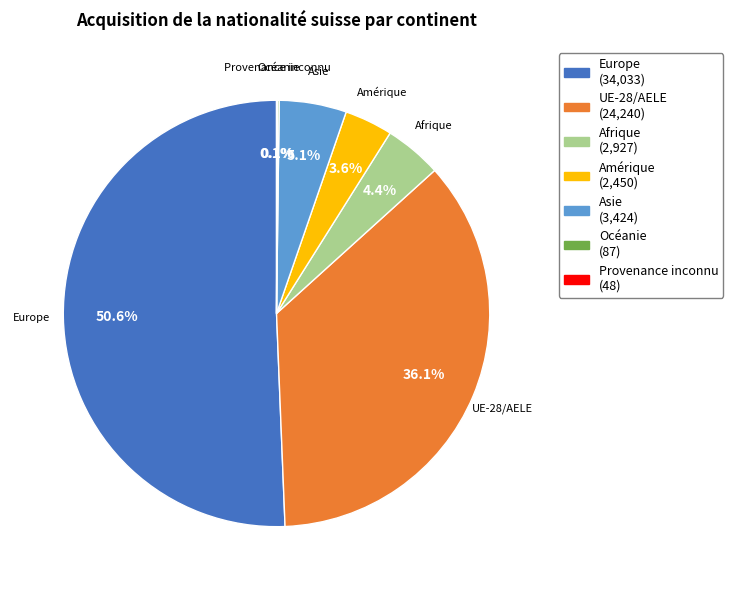

Combined, do Europe and Asie account for over 50%?

Yes